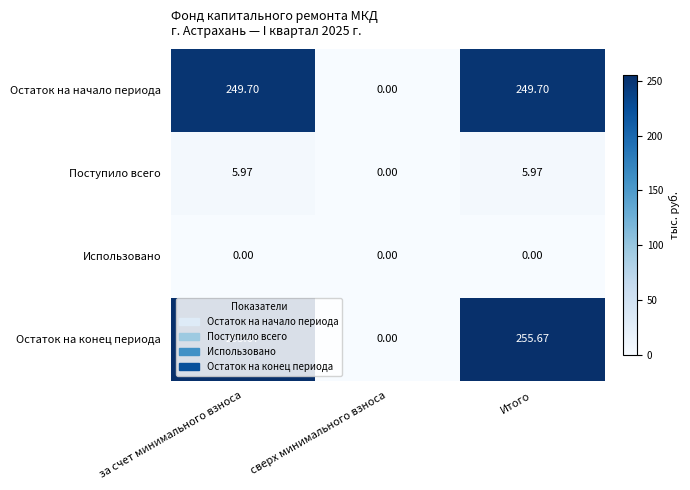

Which series has the largest range (max minus min)?

Остаток на конец периода